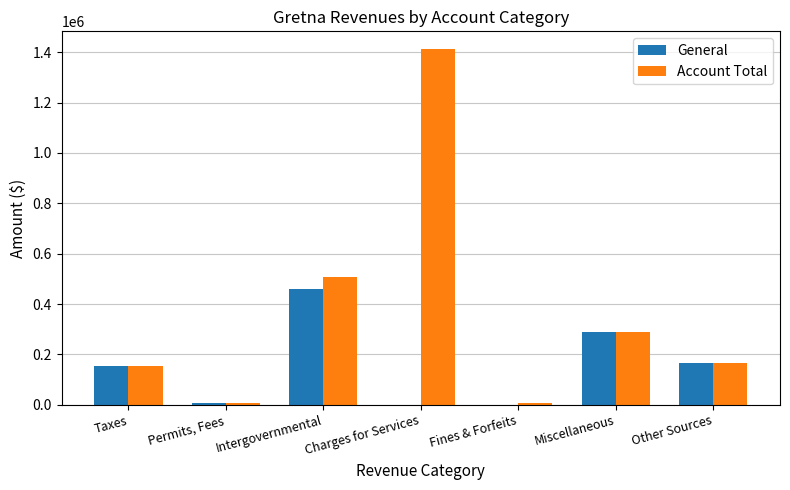

What is the maximum value shown in the chart?

1412243